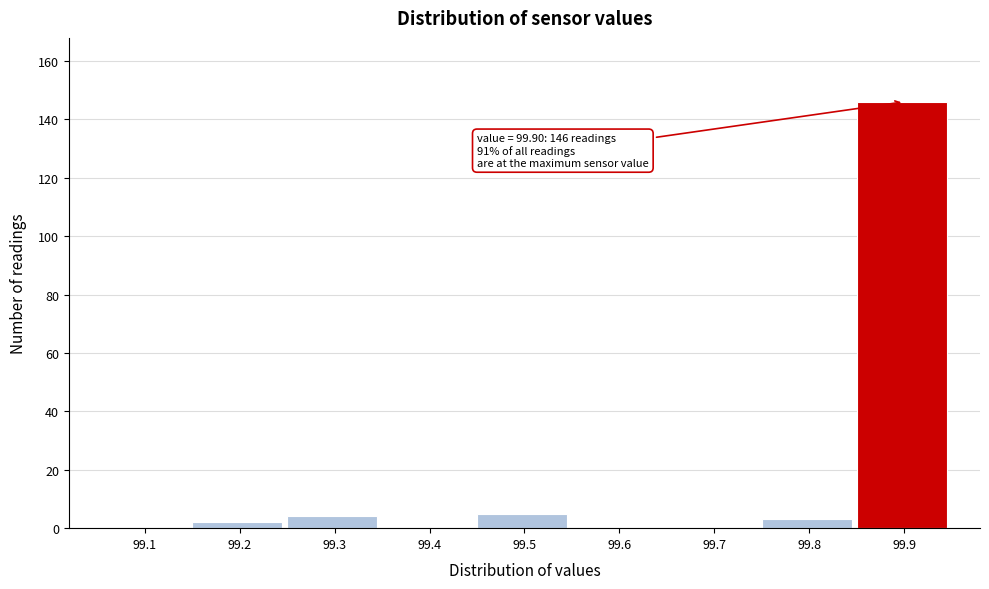

Reading left to right, transcribe all the data shown in this chart.

99.1=0	99.2=2	99.3=4	99.4=0	99.5=5	99.6=0	99.7=0	99.8=3	99.9=146